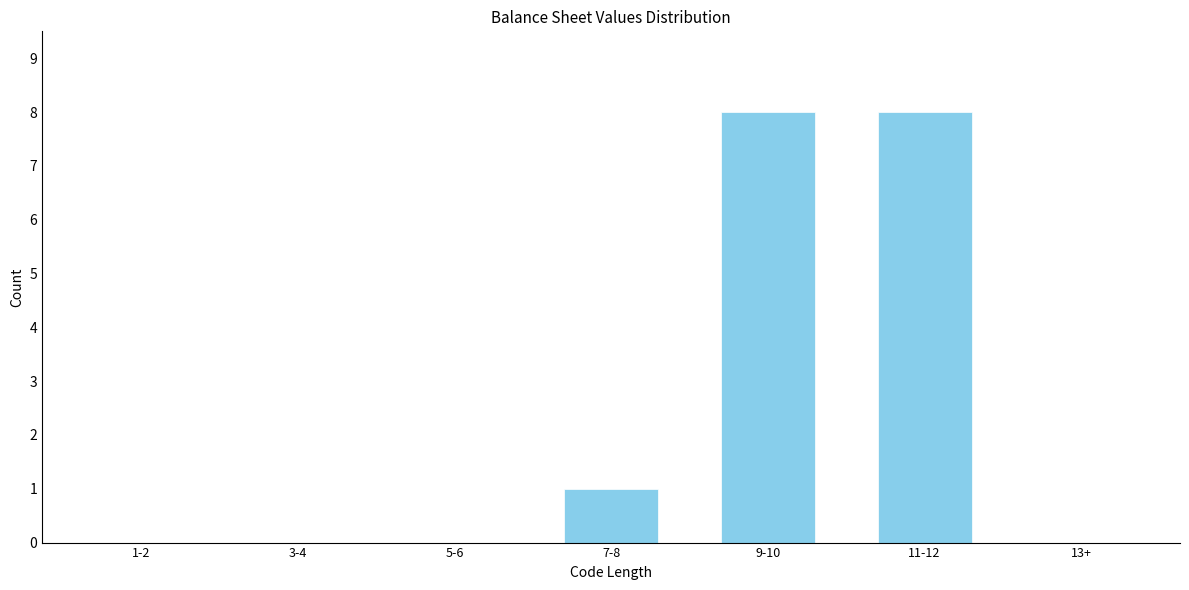

Reading left to right, list all the values displayed in this chart.

1-2=0	3-4=0	5-6=0	7-8=1	9-10=8	11-12=8	13+=0